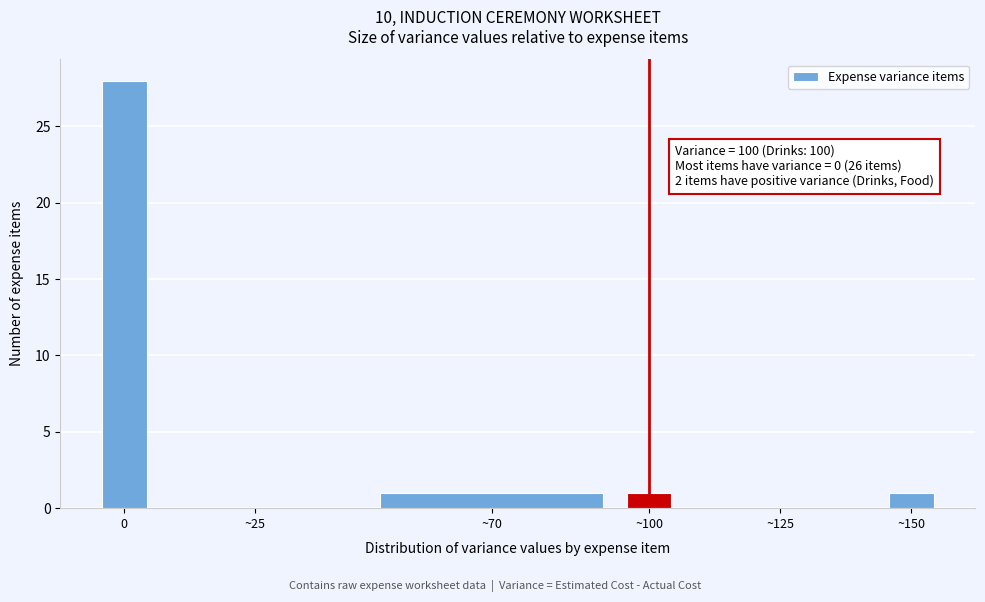

Reading right to left, list all the values displayed in this chart.

~150=1	~125=0	~100=1	~70=1	~25=0	0=28